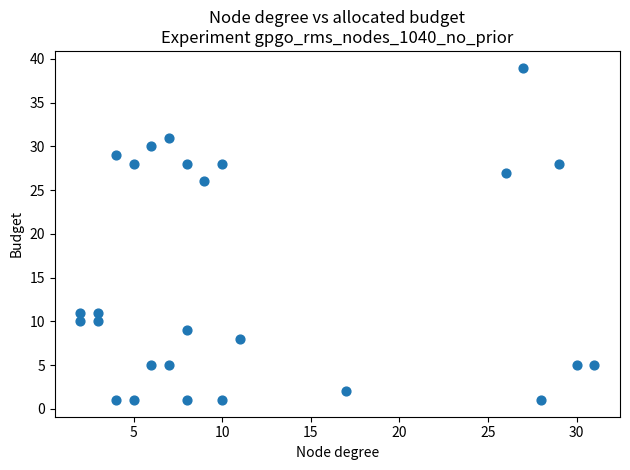

What Y value in the scatter plot is closest to 20?

26